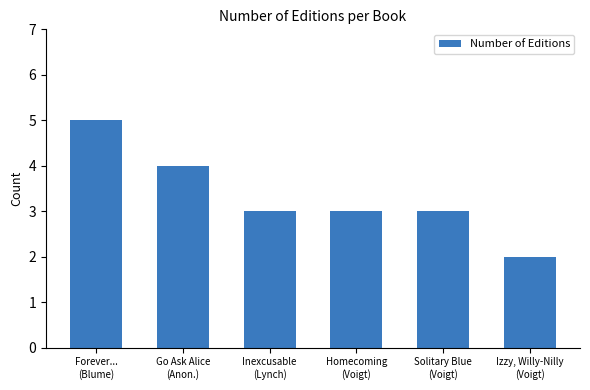

What is the maximum value shown in the chart?

5